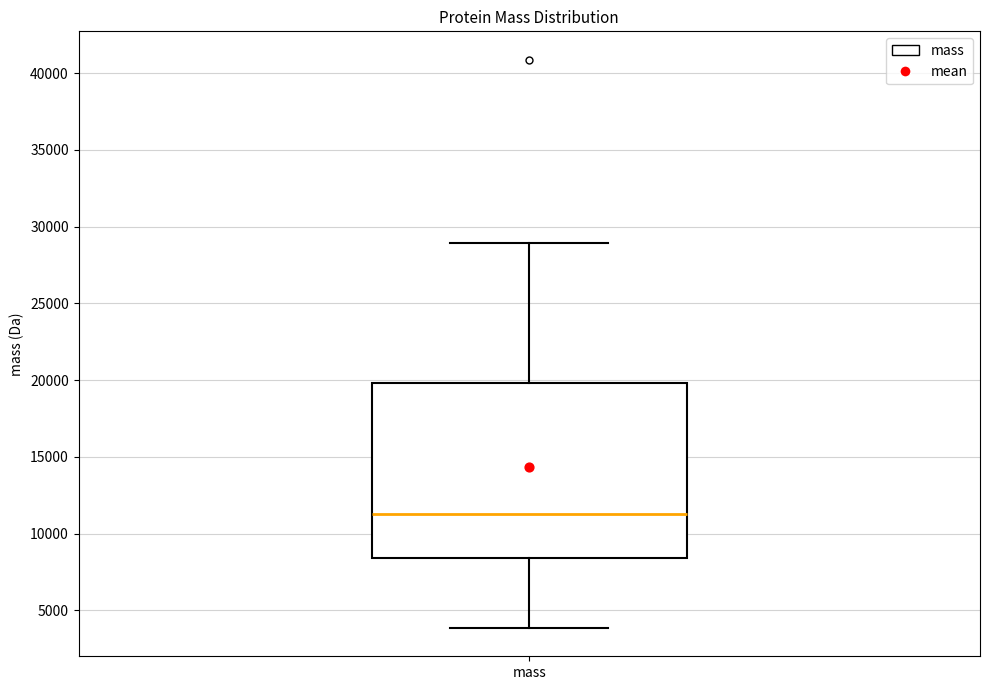

Transcribe this box plot: give where the median line is, the range the box spans, and where the two whiskers end, as read against the y-axis. The values are not printed on the chart, so give them approximately, as read against the axis.

median 11500, box 8500 to 20000, whiskers 4000 to 29000